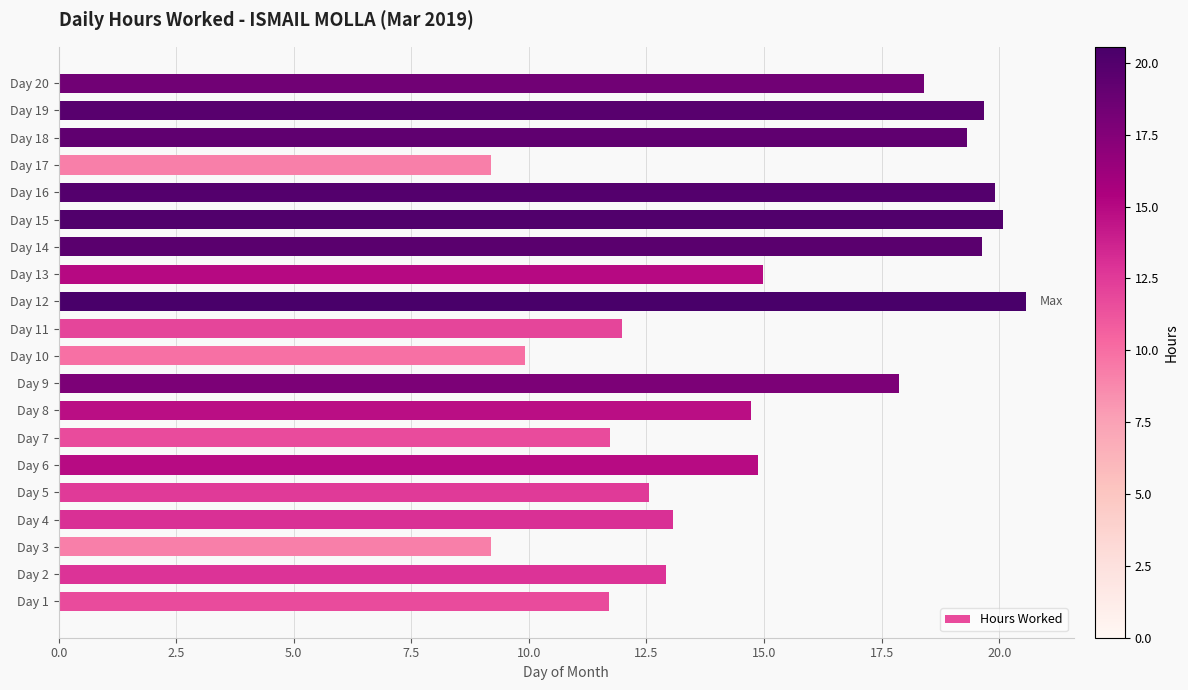

Approximately how many times larger is the value at Day 15 compared to Day 1?

1.7